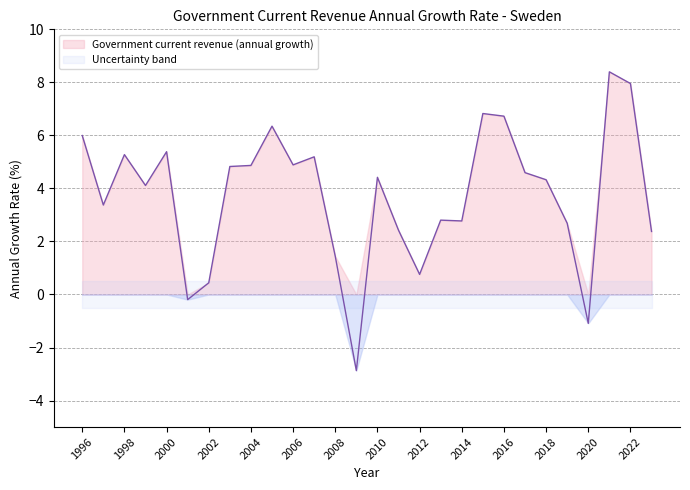

Approximately how many times larger is the value at 1996 compared to 1998?

1.1